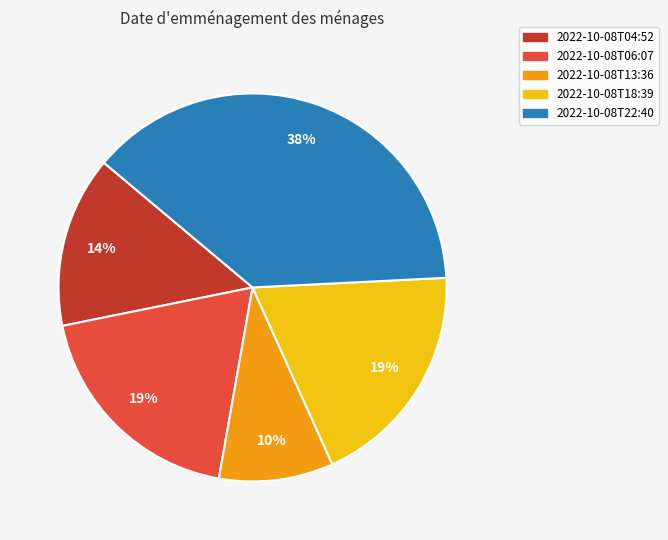

Does 2022-10-08T06:07 account for over 50% of the chart?

No